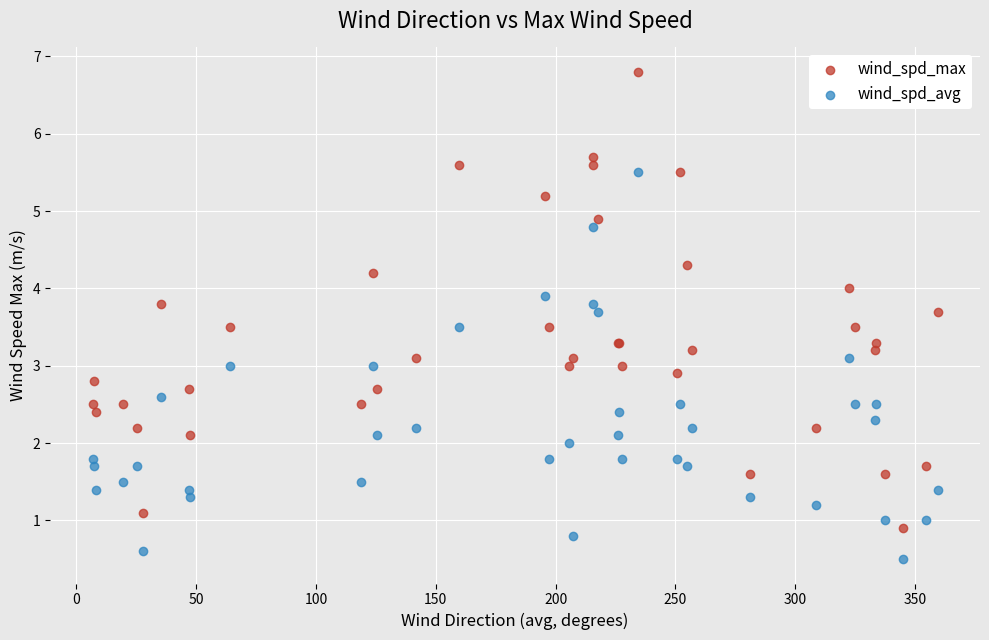

Which series reaches the maximum Y coordinate?

wind_spd_max